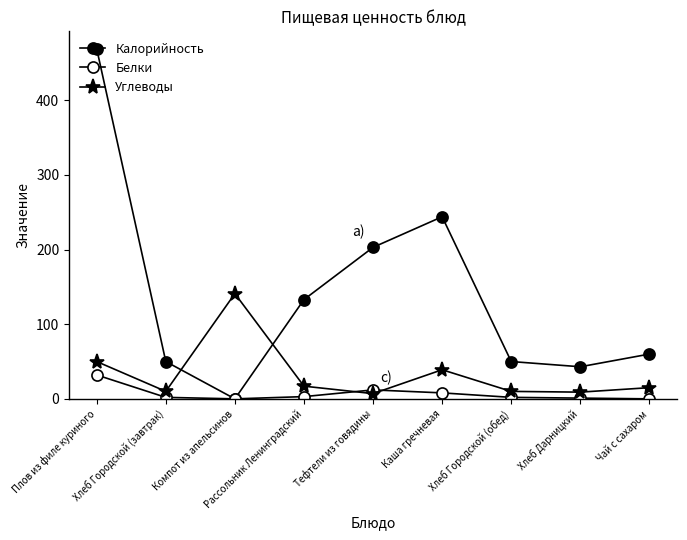

Reading right to left, extract all data points from this chart.

Калорийность: Чай с сахаром=60	Хлеб Дарницкий=43	Хлеб Городской (обед)=50	Каша гречневая=244	Тефтели из говядины=203	Рассольник Ленинградский=133	Компот из апельсинов=0	Хлеб Городской (завтрак)=50	Плов из филе куриного=469
Белки: Чай с сахаром=0	Хлеб Дарницкий=1	Хлеб Городской (обед)=2	Каша гречневая=8	Тефтели из говядины=12	Рассольник Ленинградский=3	Компот из апельсинов=0	Хлеб Городской (завтрак)=2	Плов из филе куриного=32
Углеводы: Чай с сахаром=15	Хлеб Дарницкий=9	Хлеб Городской (обед)=10	Каша гречневая=39	Тефтели из говядины=7	Рассольник Ленинградский=17	Компот из апельсинов=141	Хлеб Городской (завтрак)=10	Плов из филе куриного=50